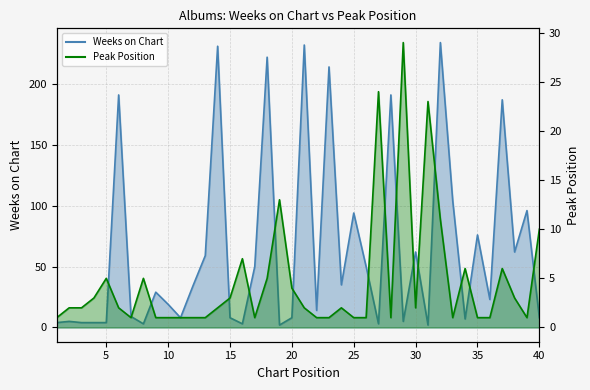

Is it true that Peak Position equals 1 at 8?

False